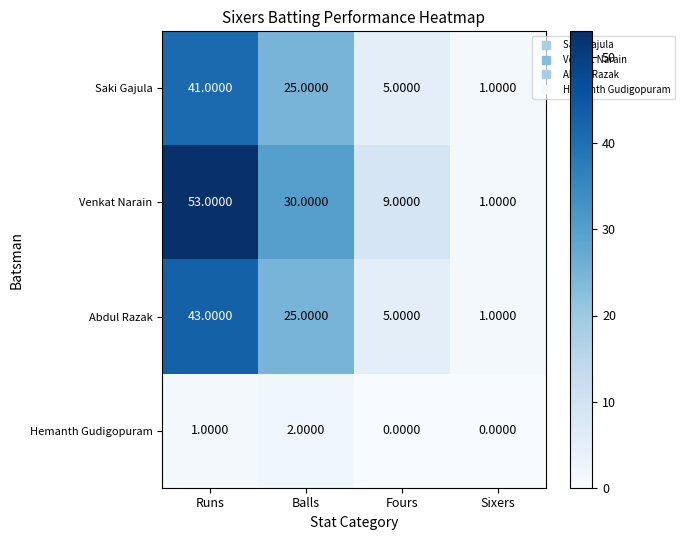

Rank the categories by Saki Gajula value from lowest to highest.

Sixers, Fours, Balls, Runs